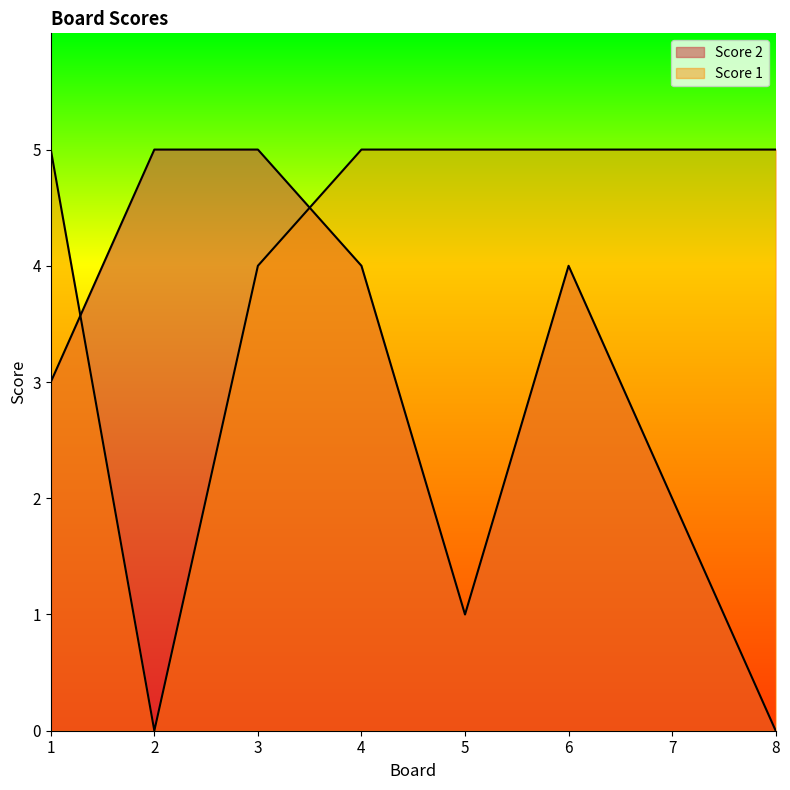

What is the total value across all series at 7?

7